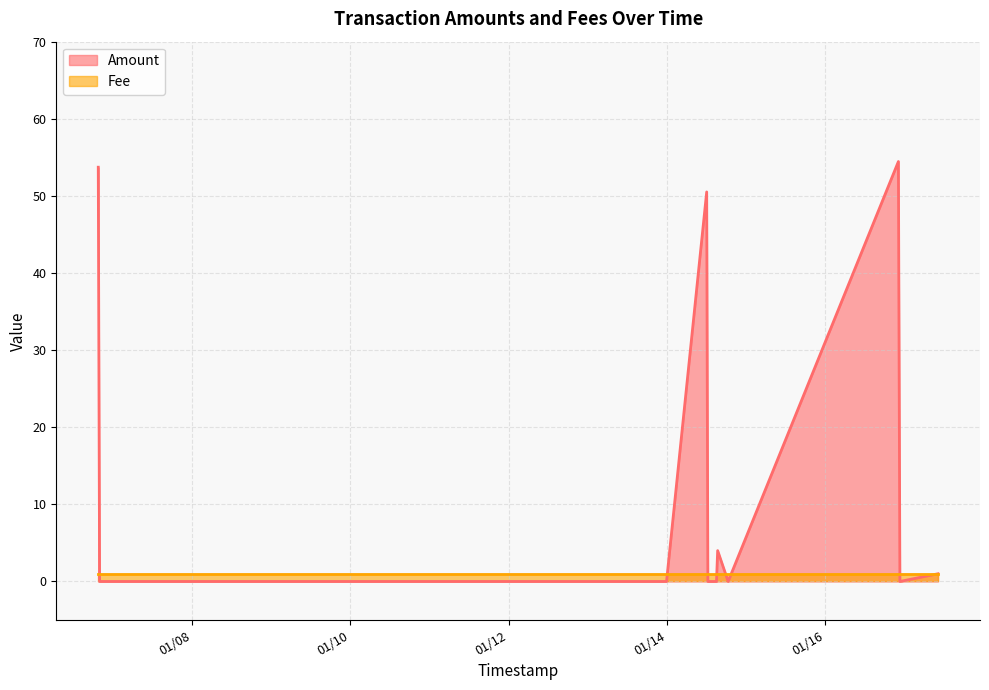

True or false: there are more than 2 points higher than both neighbors.

True